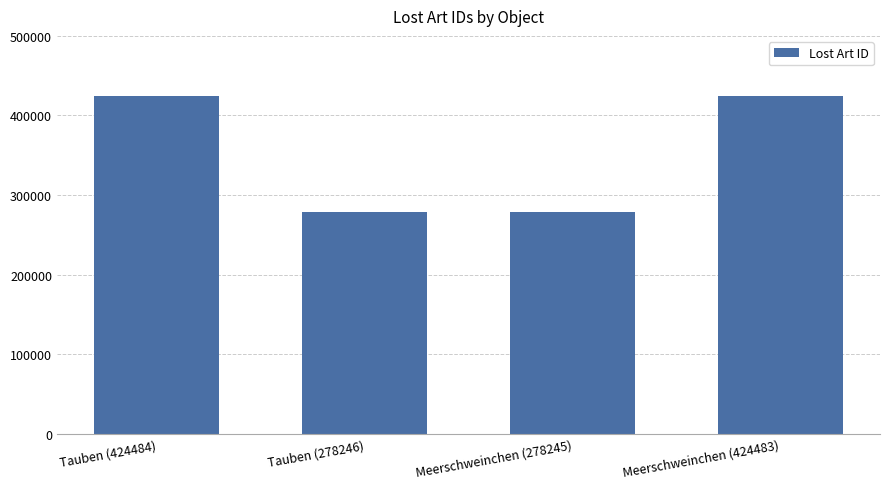

What is the value of the 3rd bar from the left?

278245